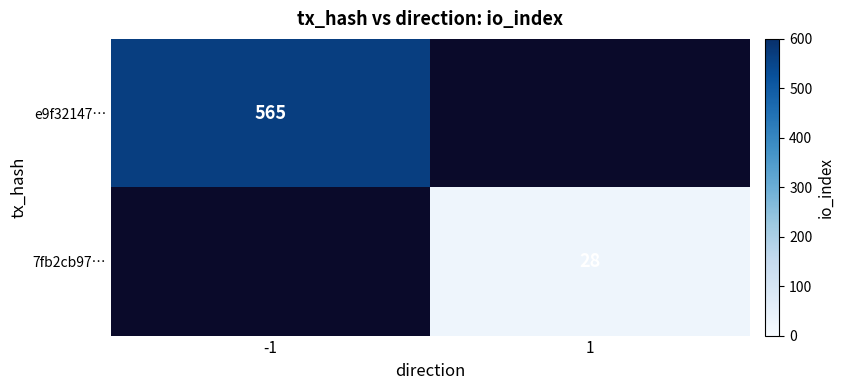

The value of e9f32147… at -1 is 565. True or false?

True